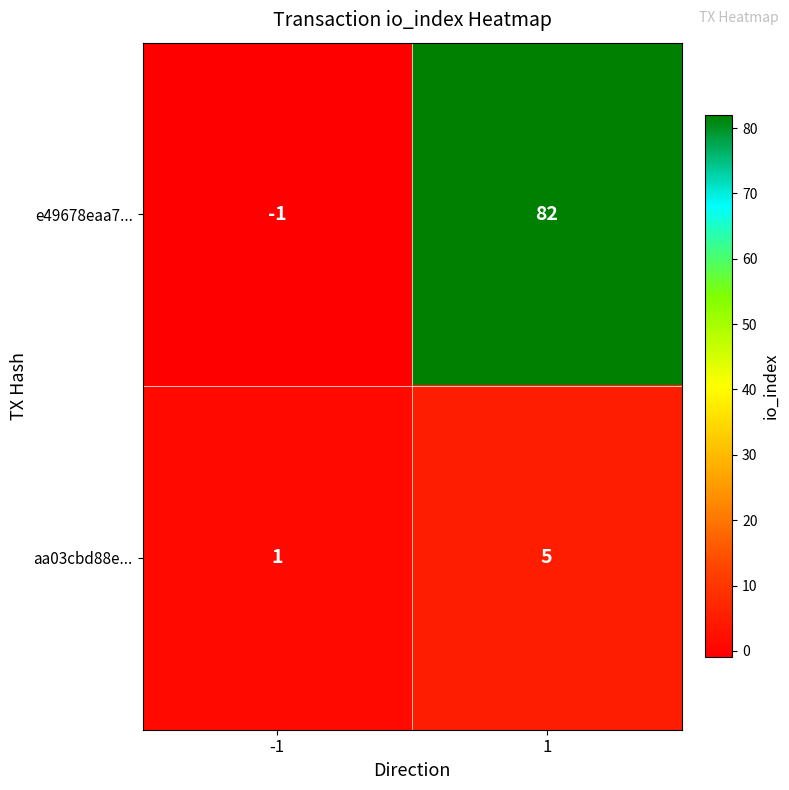

Reading left to right, extract all data points from this chart.

e49678eaa7...: -1=-1	1=82
aa03cbd88e...: -1=1	1=5